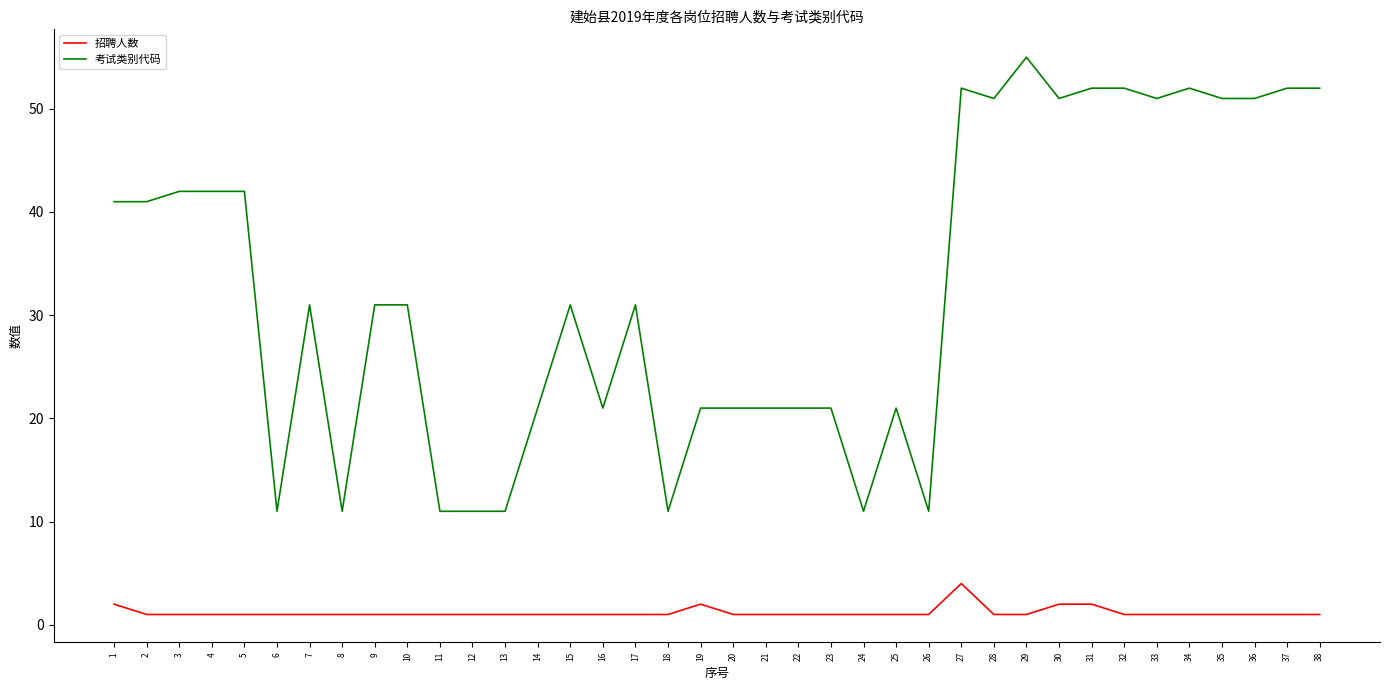

True or false: 考试类别代码 and 招聘人数 intersect in this chart.

False